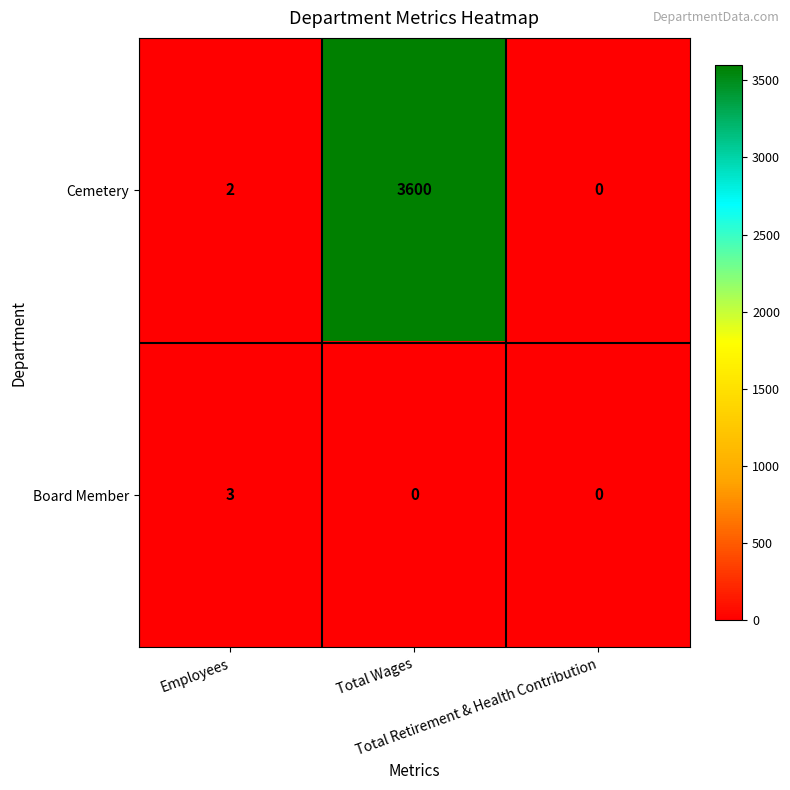

List the series in order of their overall mean, highest first.

Cemetery, Board Member